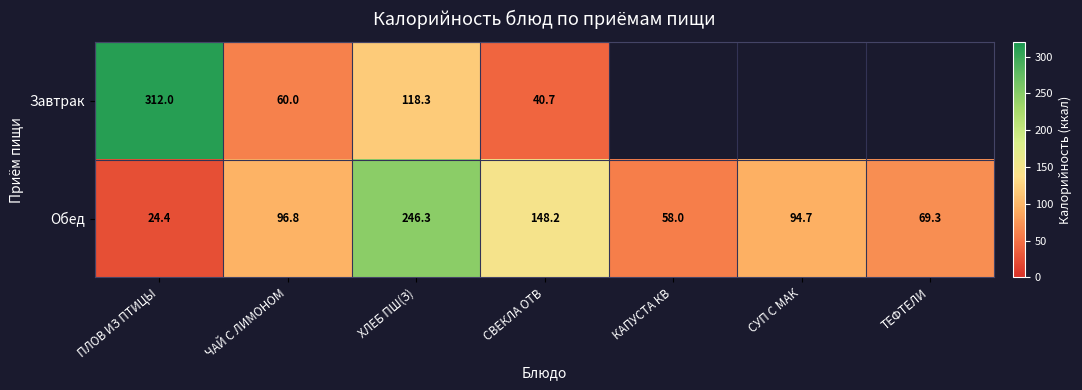

At which category is the sum across all series the highest?

ХЛЕБ ПШ(З)